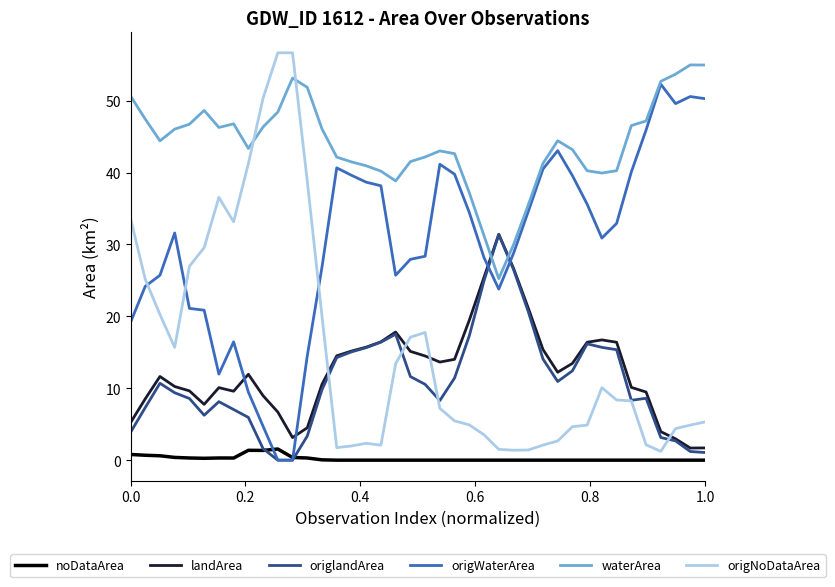

True or false: waterArea and noDataArea intersect in this chart.

False